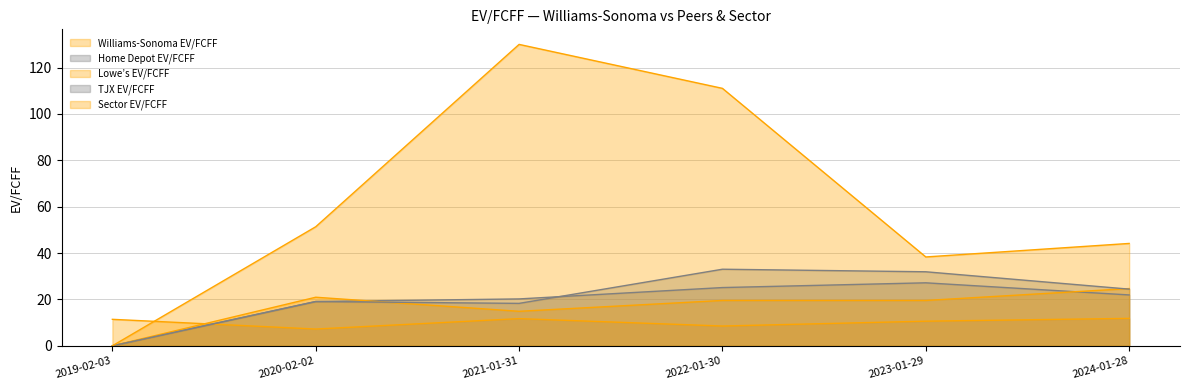

List the series in order of their peak value, lowest first.

Williams-Sonoma EV/FCFF, Lowe’s EV/FCFF, Home Depot EV/FCFF, TJX EV/FCFF, Sector EV/FCFF